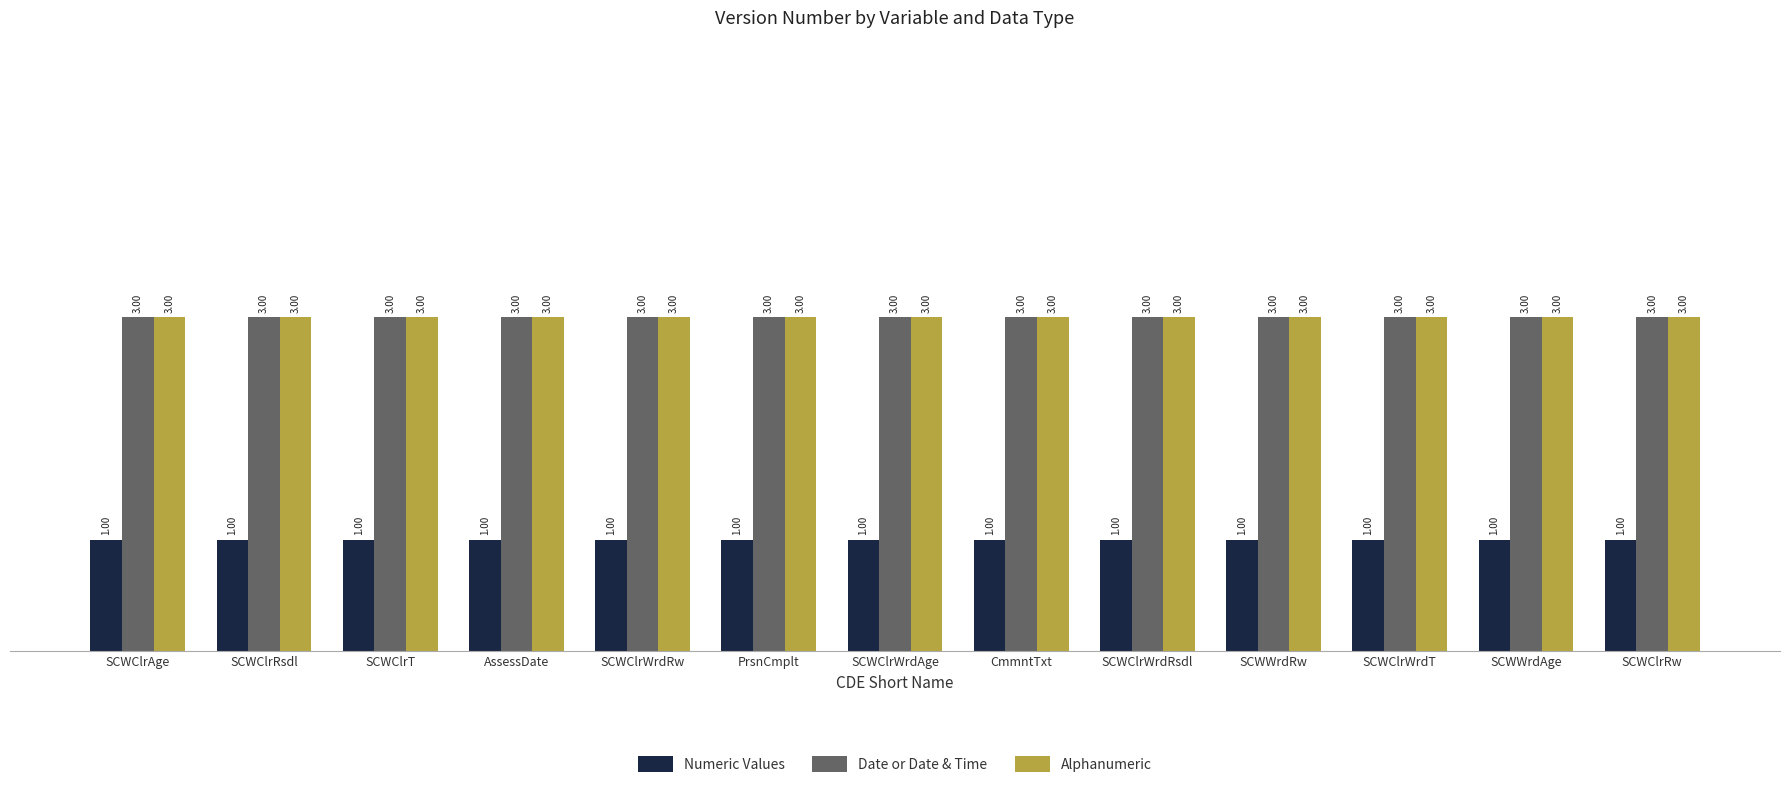

Does the chart contain any negative values?

No